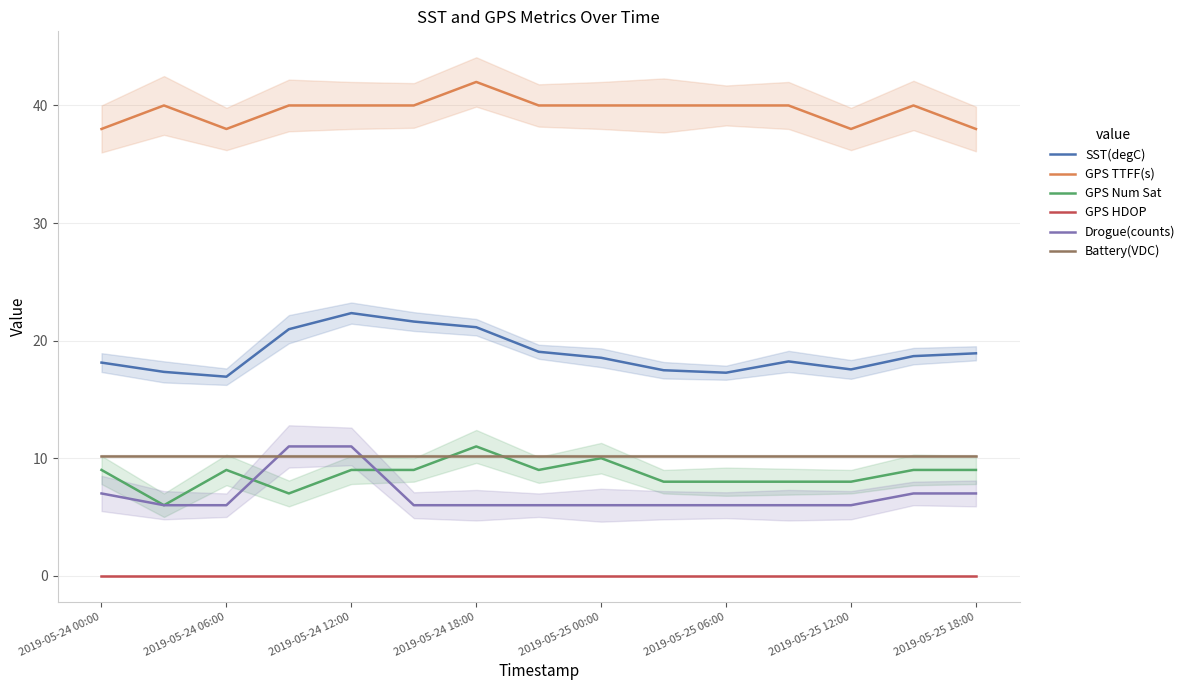

Does the chart have visible grid lines?

Yes